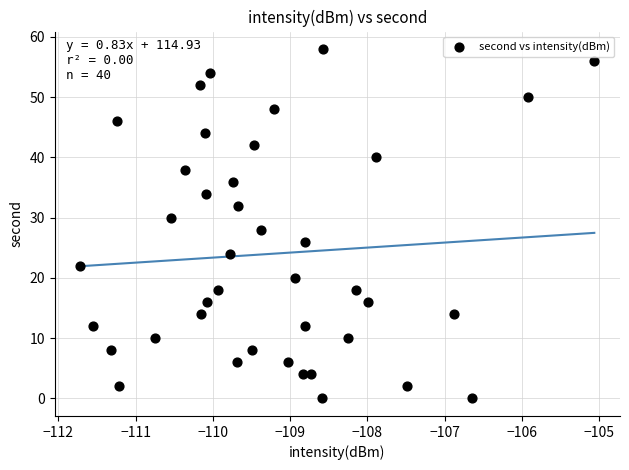

What is the range of Y values (max minus min)?

58